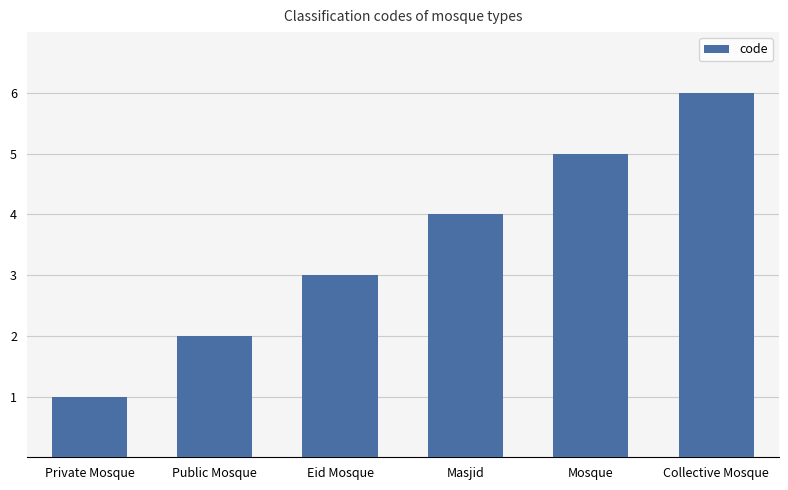

Which has a higher value, Public Mosque or Private Mosque?

Public Mosque